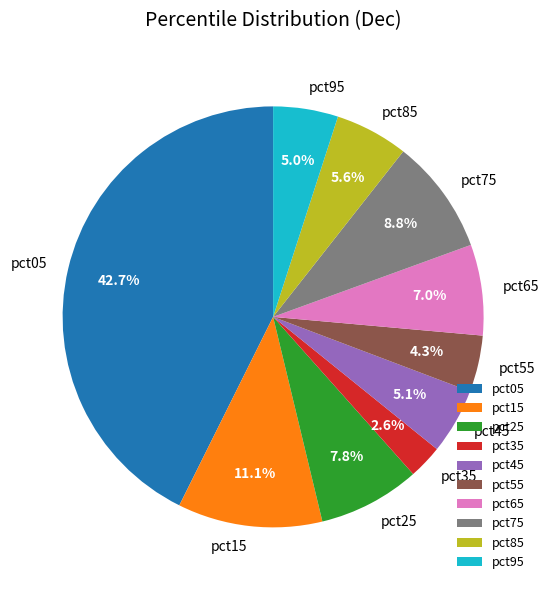

Is it true that pct65 is 12% of the pie?

False